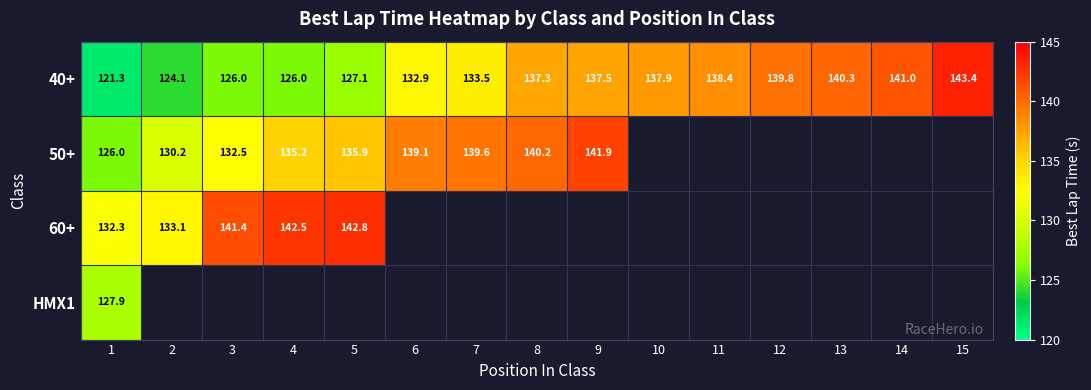

Is the value of 40+ at 4 greater than the value of 60+ at 15?

No